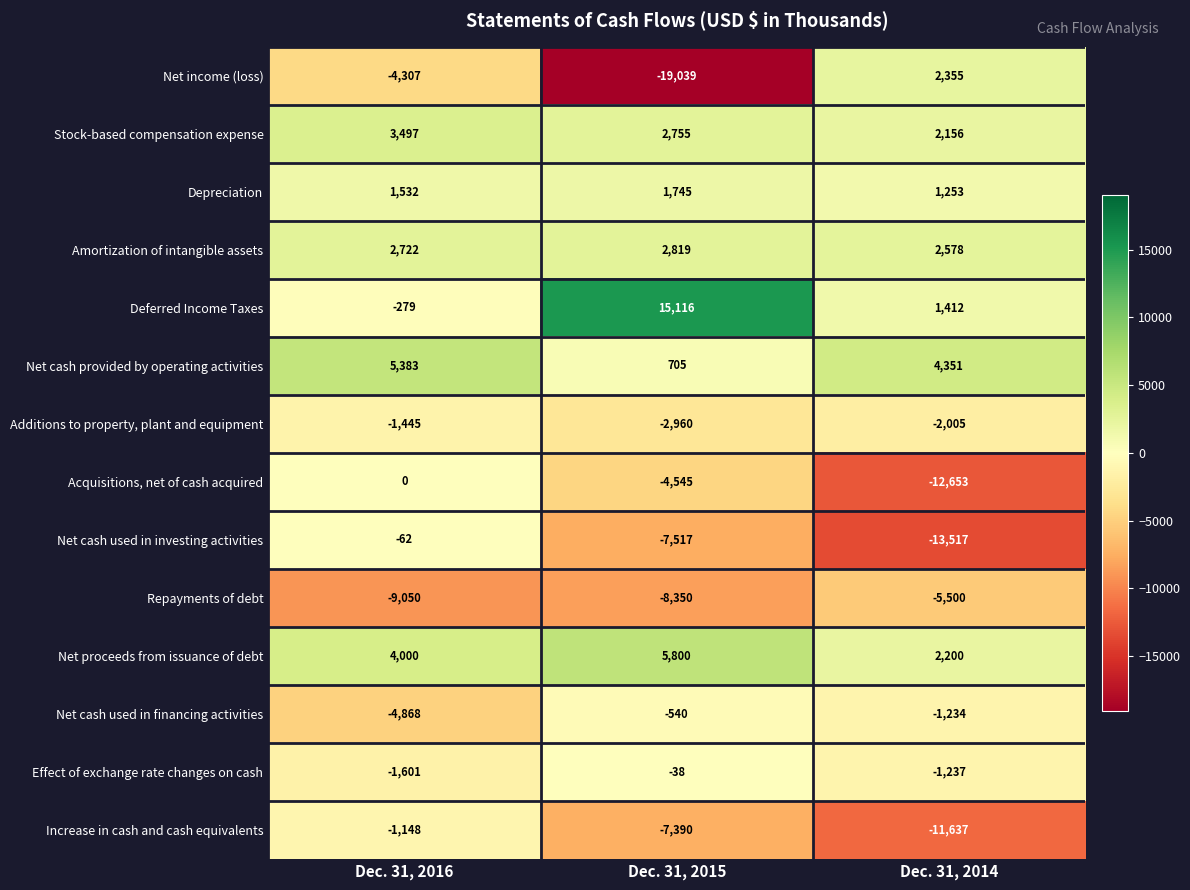

Between Dec. 31, 2015 and Dec. 31, 2014, which series saw the biggest shift?

Net income (loss)